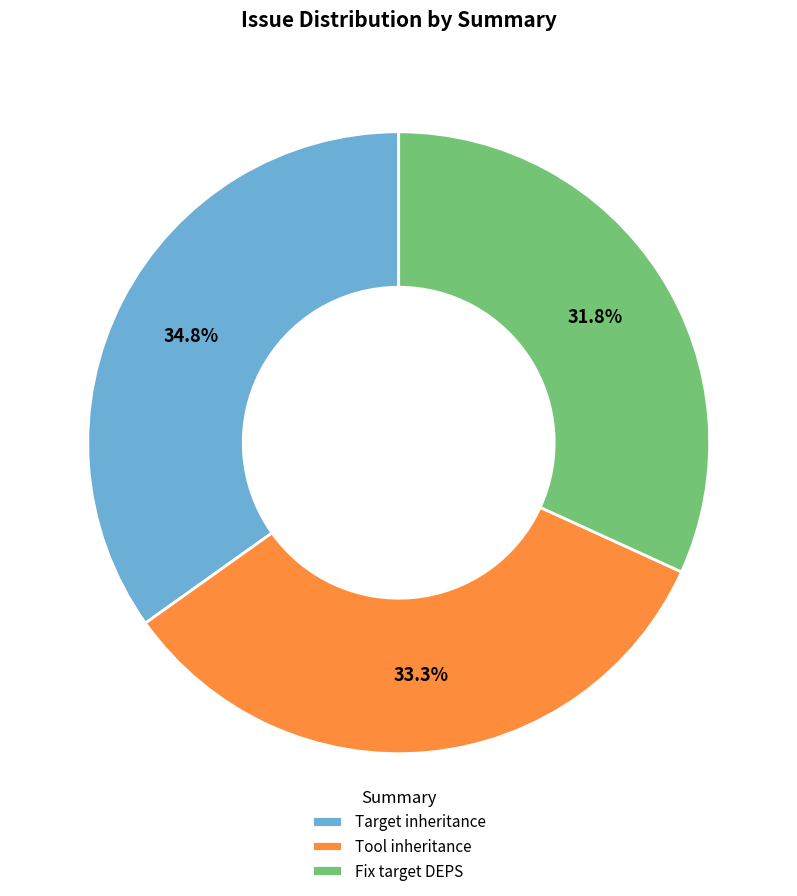

Is there any slice that represents more than half of the pie?

No